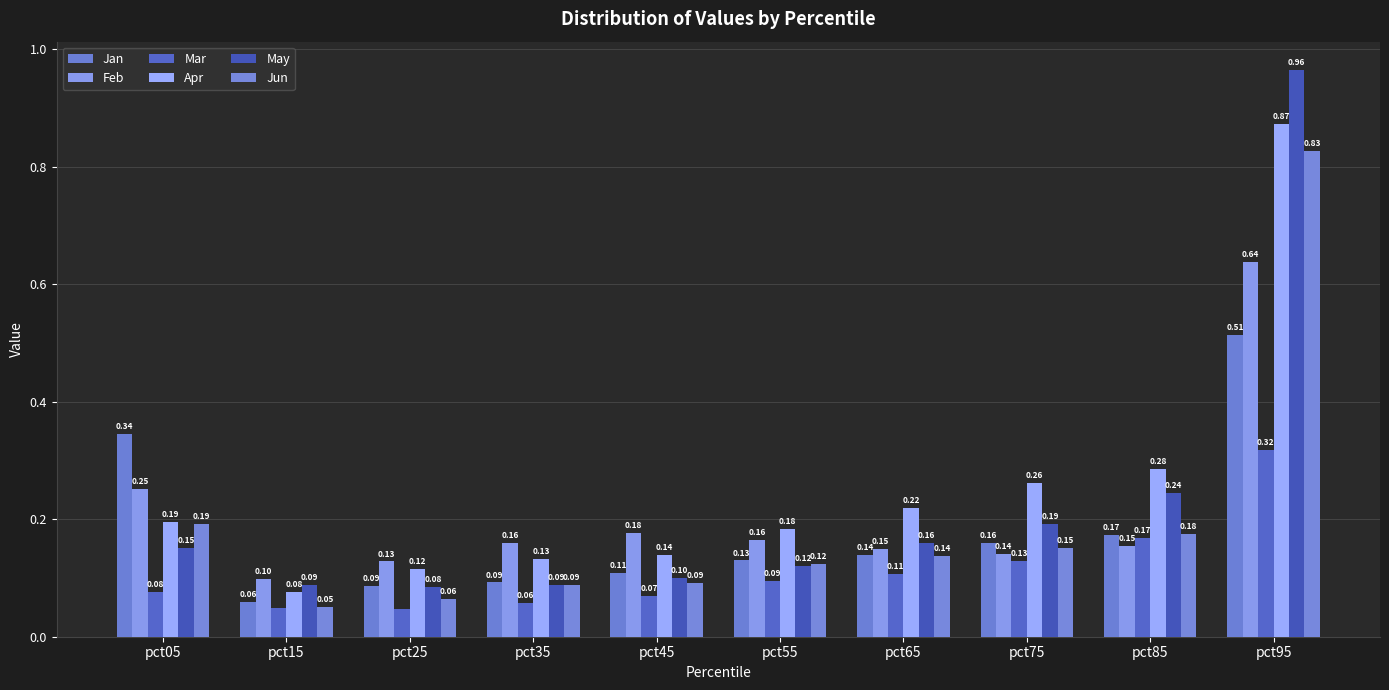

Count the number of categories in the chart.

10